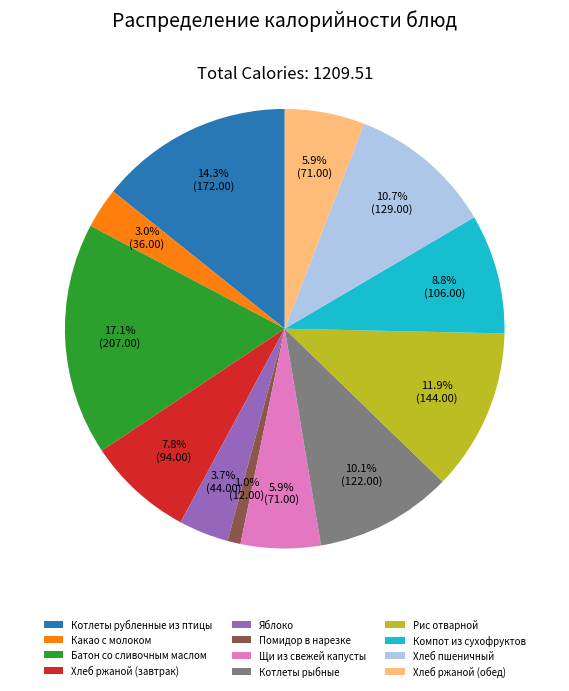

To the nearest percent, what is the average slice percentage?

8%